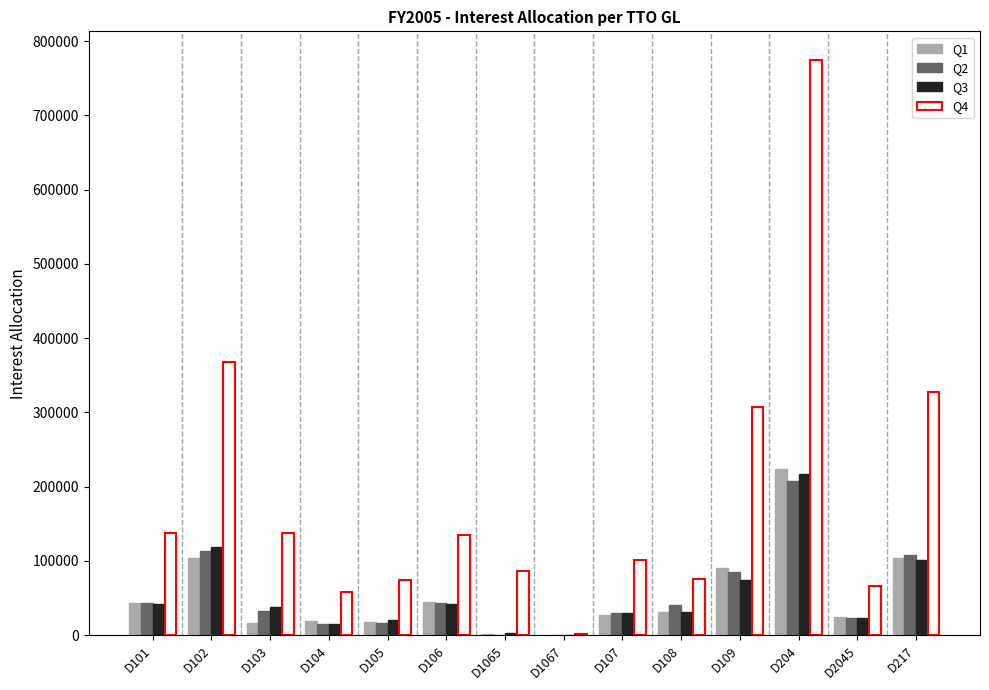

Which series has the largest total across all categories?

Q4